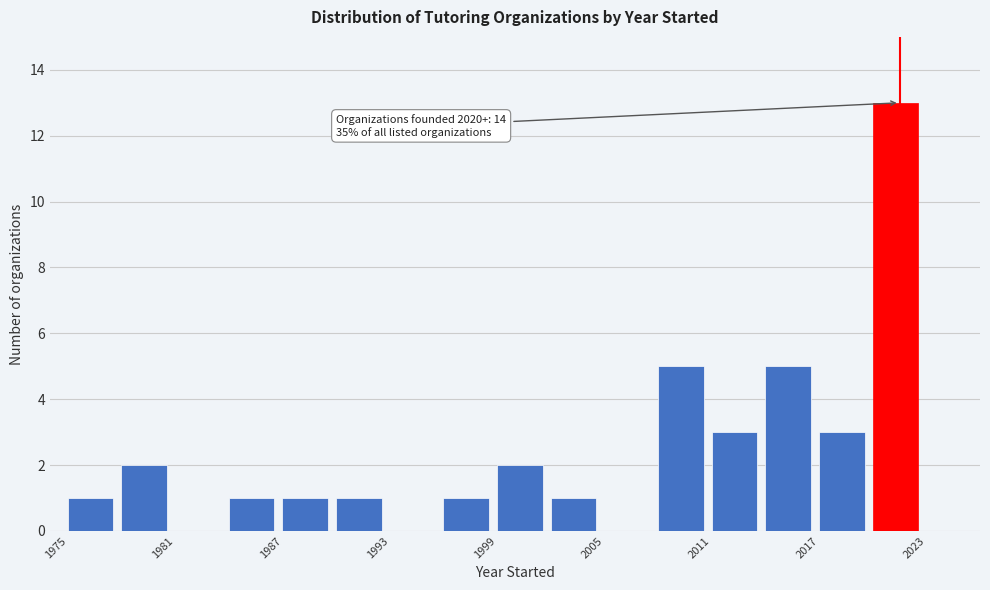

Around what value on the x-axis is the tallest bar? Give the approximate position of its centre, as read against the axis.

2021